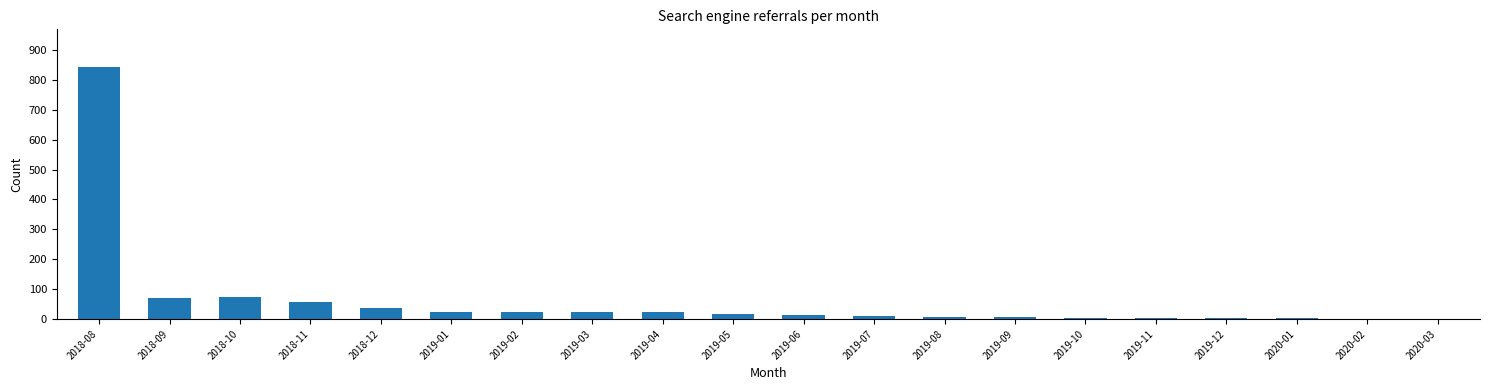

What is the greatest value displayed?

843